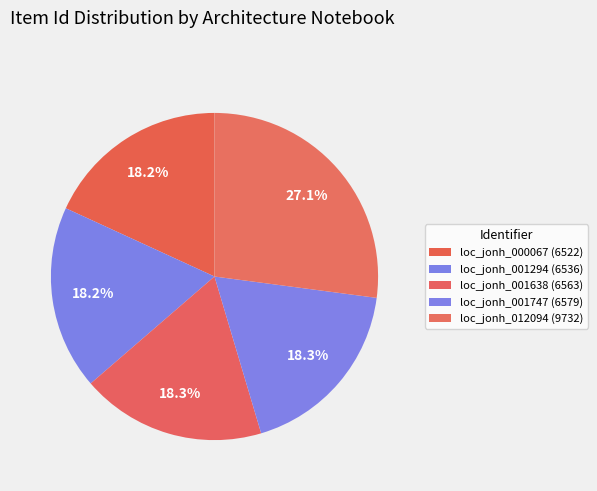

To the nearest percent, what is the difference between the largest and smallest slice percentages?

9%